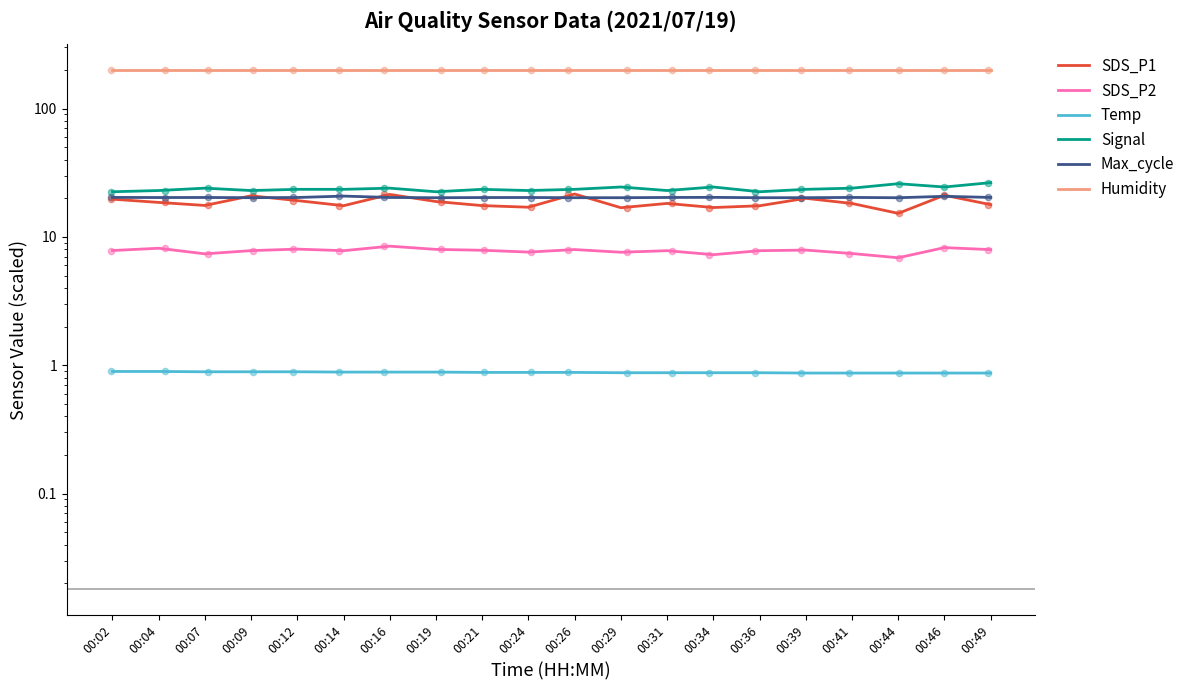

At how many categories does at least one series exceed 187?

20